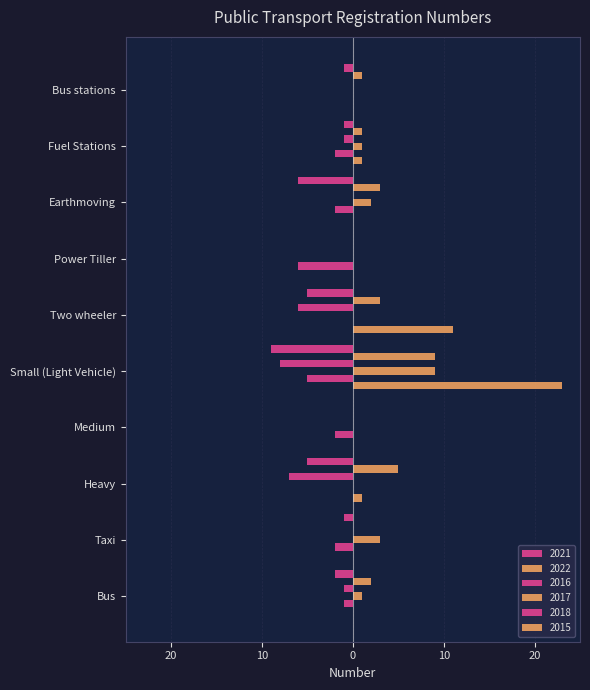

What value does the 2021 series have at Earthmoving?

-6